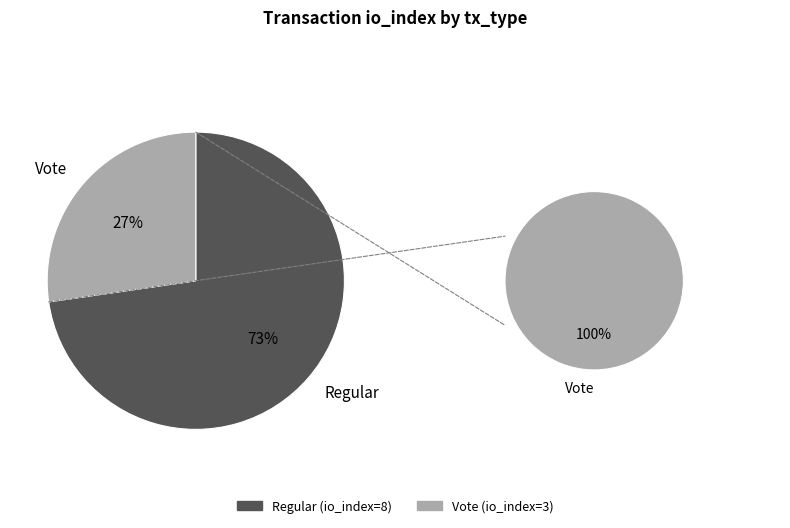

What is the ratio of the value at Vote to the value at Regular?

0.4